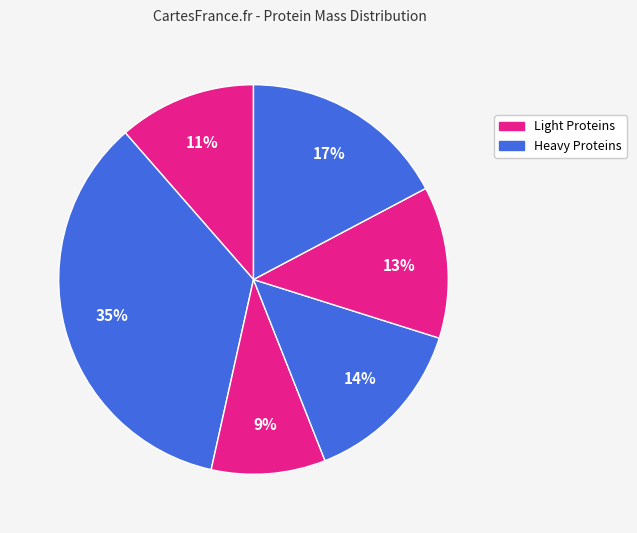

How many slices are in this pie chart?

6